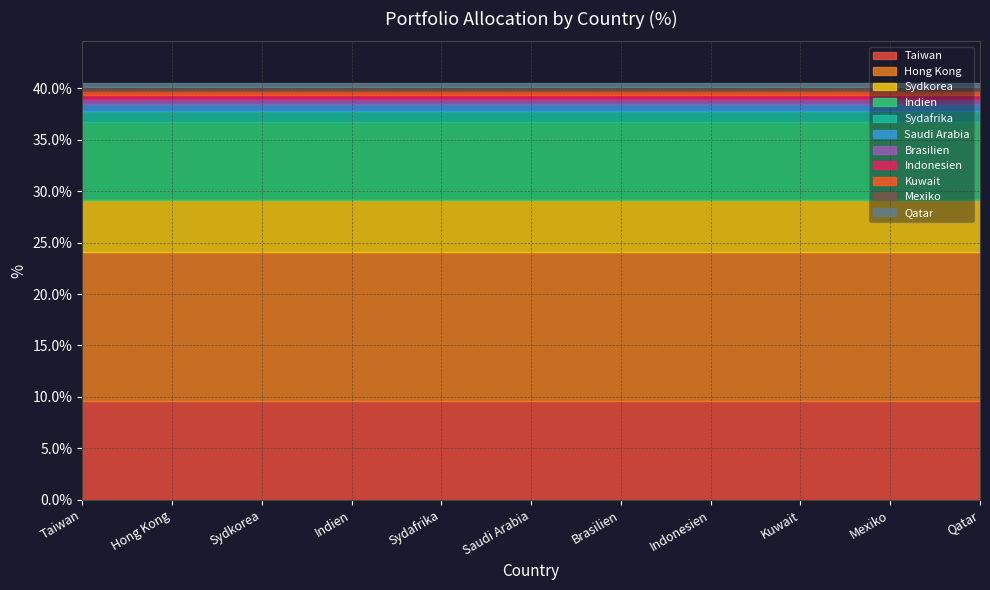

Reading left to right, extract all data points from this chart.

Taiwan=9.6	Hong Kong=14.5	Sydkorea=5.0	Indien=7.6	Sydafrika=1.0	Saudi Arabia=0.7	Brasilien=0.5	Indonesien=0.4	Kuwait=0.4	Mexiko=0.4	Qatar=0.3